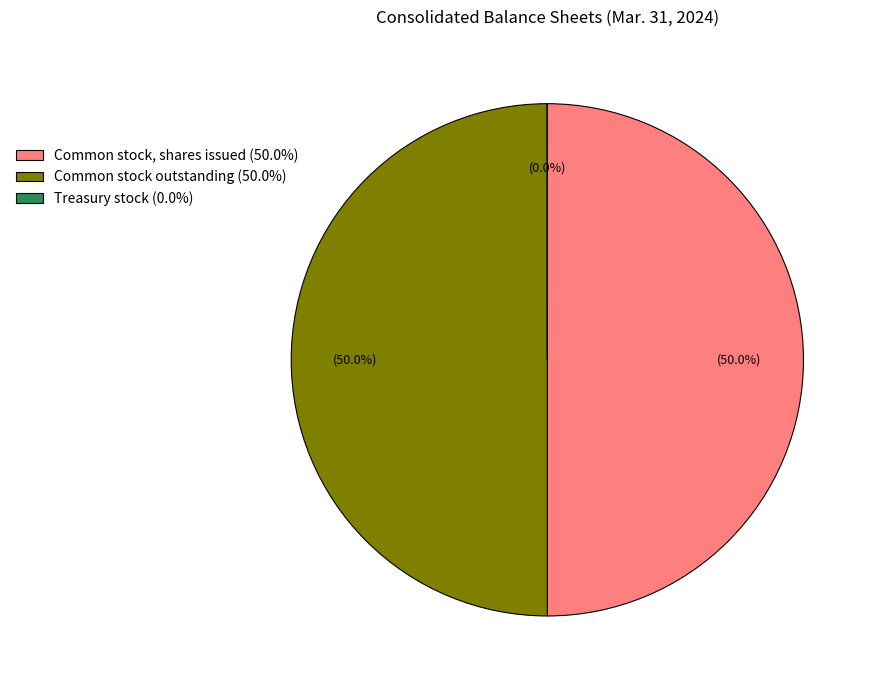

Approximately how many times larger is the value at Common stock, shares issued (50.0%) compared to Common stock outstanding (50.0%)?

1.0